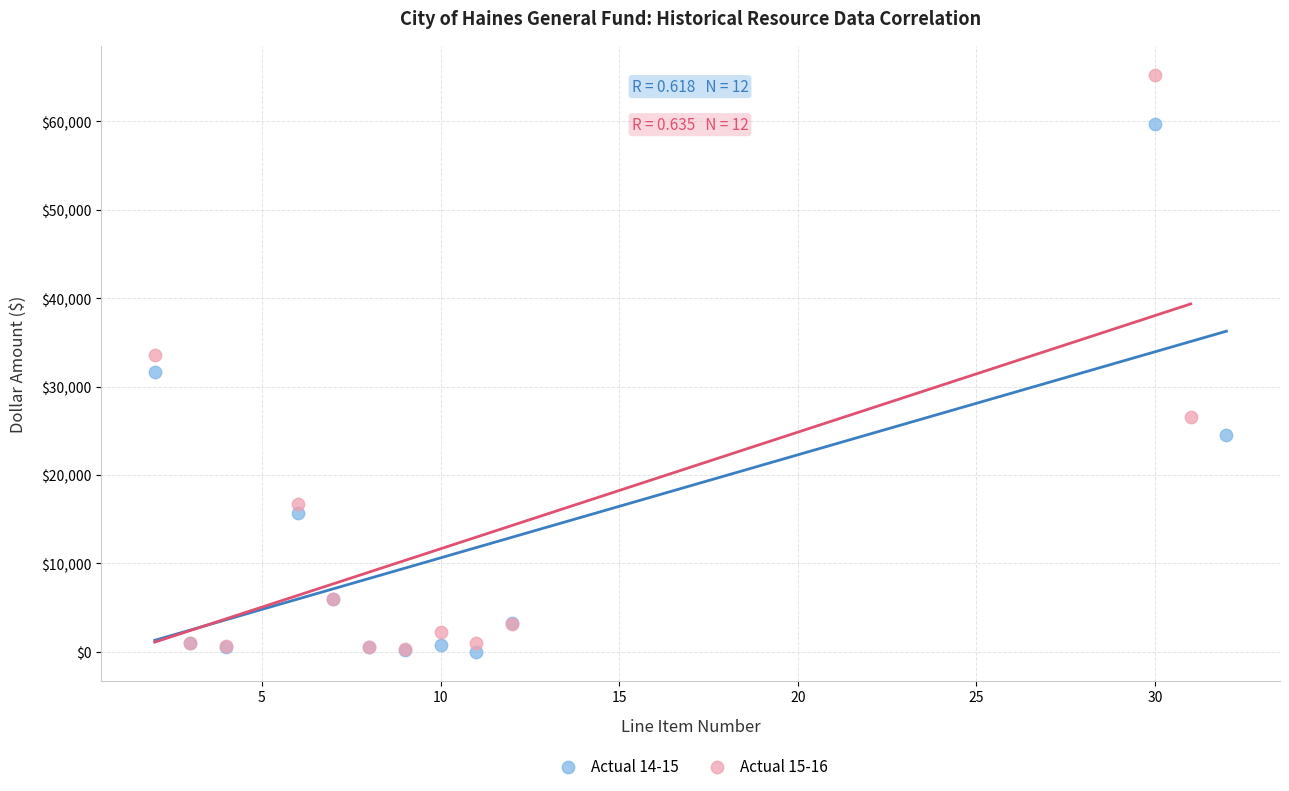

Which series has the largest Y range (max minus min)?

Actual 15-16